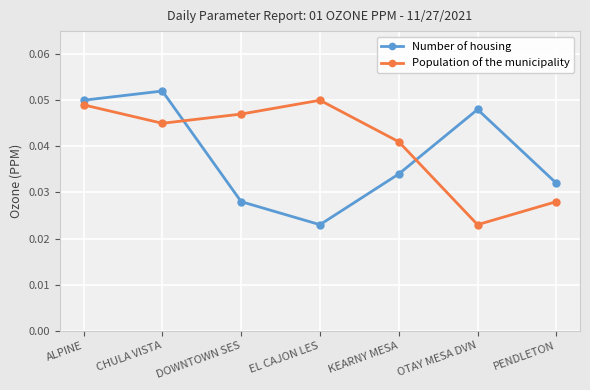

Rank the series at OTAY MESA DVN from highest to lowest value.

Number of housing, Population of the municipality